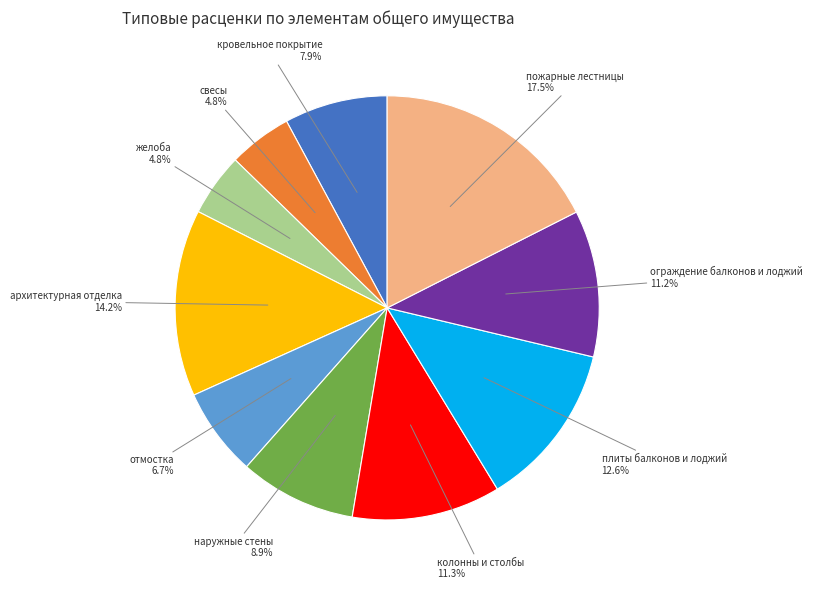

How many slices are in this pie chart?

10